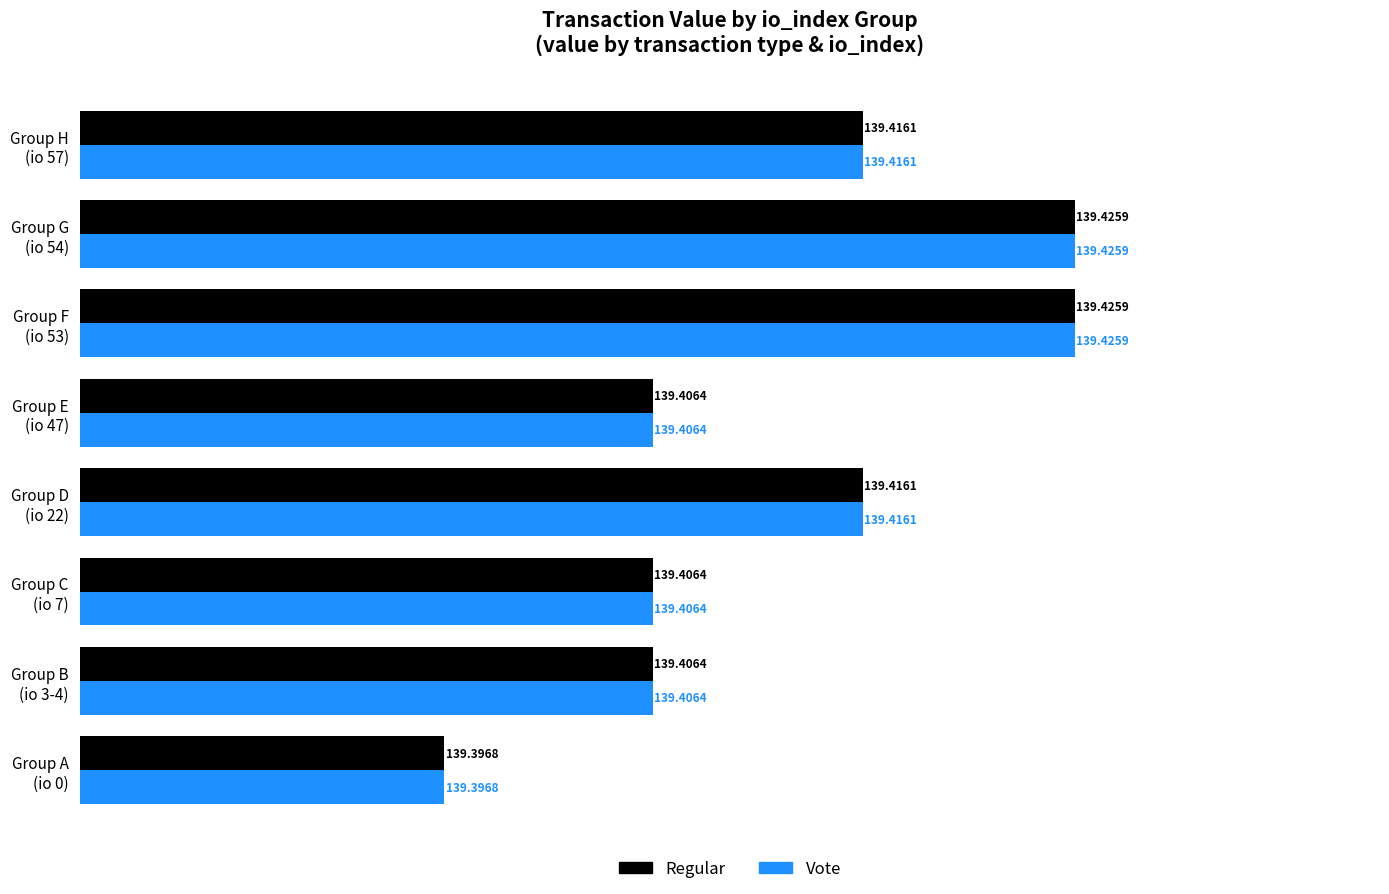

At how many categories does at least one series exceed 139?

8